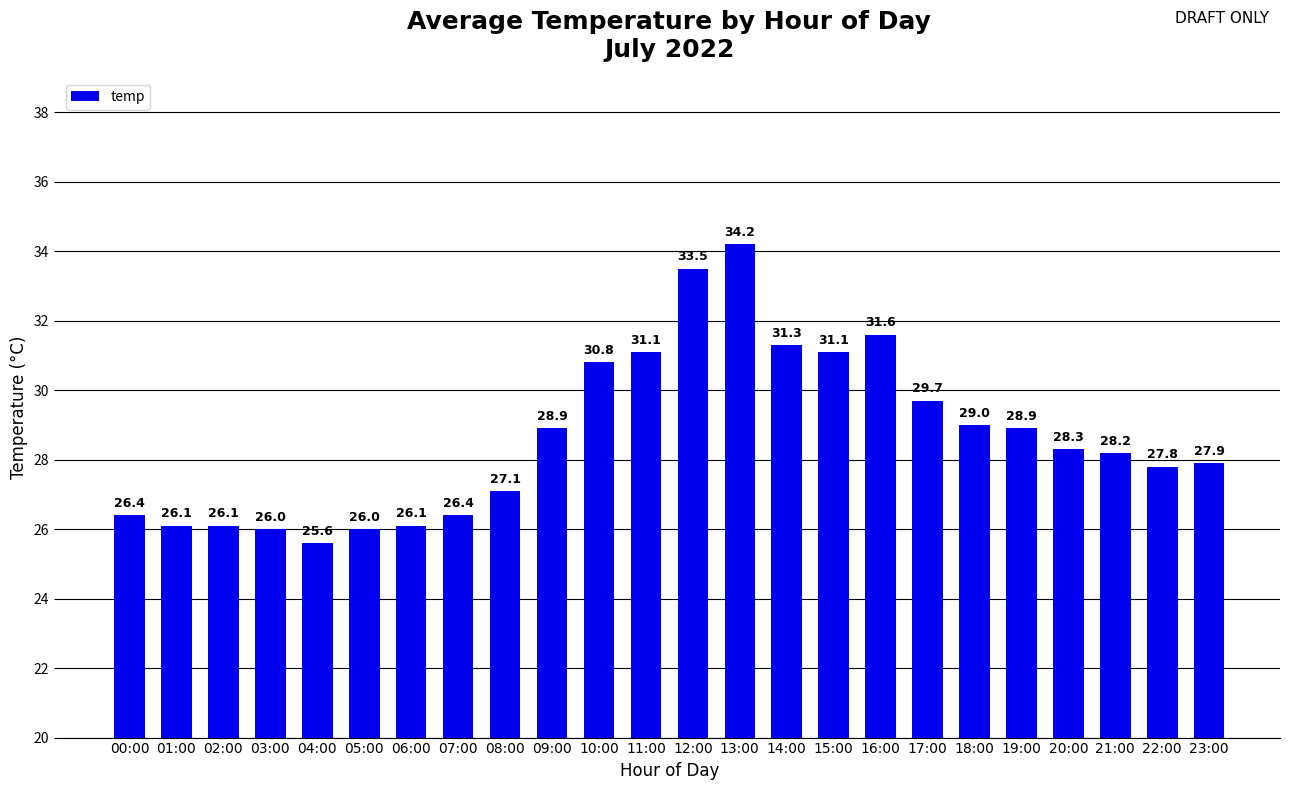

What is the value of the 19th bar from the left?

29.0